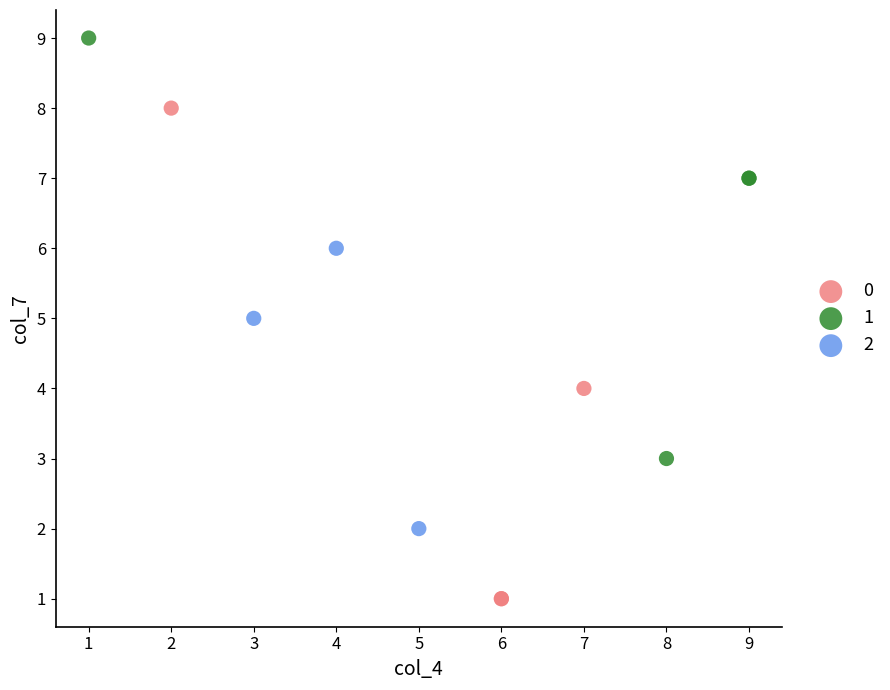

Which series reaches the minimum Y coordinate?

0